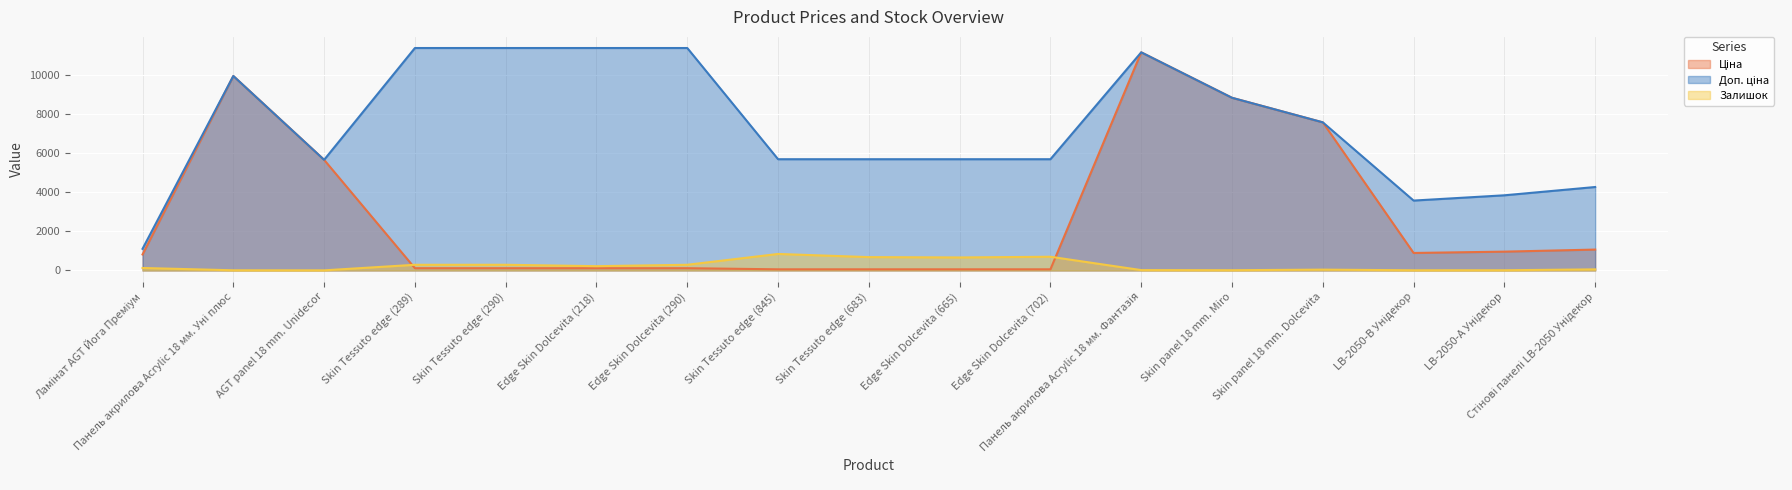

Reading right to left, what are all the values shown in this chart?

Ціна: Стінові панелі LB-2050 Унідекор=1069.8	LB-2050-А Унідекор=963.5	LB-2050-В Унідекор=895.9	Skin panel 18 mm. Dolcevita=7596.5	Skin panel 18 mm. Miro=8856.7	Панель акрилова Acrylic 18 мм. Фантазія=11188.2	Edge Skin Dolcevita (702)=57.0	Edge Skin Dolcevita (665)=57.0	Skin Tessuto edge (683)=57.0	Skin Tessuto edge (845)=57.0	Edge Skin Dolcevita (290)=114.1	Edge Skin Dolcevita (218)=114.1	Skin Tessuto edge (290)=114.1	Skin Tessuto edge (289)=114.1	AGT panel 18 mm. Unidecor=5673.8	Панель акрилова Acrylic 18 мм. Уні плюс=9975.0	Ламінат AGT Йога Преміум=818.5
Доп. ціна: Стінові панелі LB-2050 Унідекор=4279.1	LB-2050-А Унідекор=3854.0	LB-2050-В Унідекор=3583.6	Skin panel 18 mm. Dolcevita=7596.5	Skin panel 18 mm. Miro=8856.7	Панель акрилова Acrylic 18 мм. Фантазія=11188.2	Edge Skin Dolcevita (702)=5705.0	Edge Skin Dolcevita (665)=5705.0	Skin Tessuto edge (683)=5705.0	Skin Tessuto edge (845)=5705.0	Edge Skin Dolcevita (290)=11410.0	Edge Skin Dolcevita (218)=11410.0	Skin Tessuto edge (290)=11410.0	Skin Tessuto edge (289)=11410.0	AGT panel 18 mm. Unidecor=5673.8	Панель акрилова Acrylic 18 мм. Уні плюс=9975.0	Ламінат AGT Йога Преміум=1109.2
Залишок: Стінові панелі LB-2050 Унідекор=54.0	LB-2050-А Унідекор=9.0	LB-2050-В Унідекор=7.0	Skin panel 18 mm. Dolcevita=41.0	Skin panel 18 mm. Miro=11.0	Панель акрилова Acrylic 18 мм. Фантазія=17.0	Edge Skin Dolcevita (702)=702.0	Edge Skin Dolcevita (665)=665.0	Skin Tessuto edge (683)=683.0	Skin Tessuto edge (845)=845.0	Edge Skin Dolcevita (290)=290.0	Edge Skin Dolcevita (218)=218.0	Skin Tessuto edge (290)=290.0	Skin Tessuto edge (289)=289.0	AGT panel 18 mm. Unidecor=4.0	Панель акрилова Acrylic 18 мм. Уні плюс=7.0	Ламінат AGT Йога Преміум=125.0